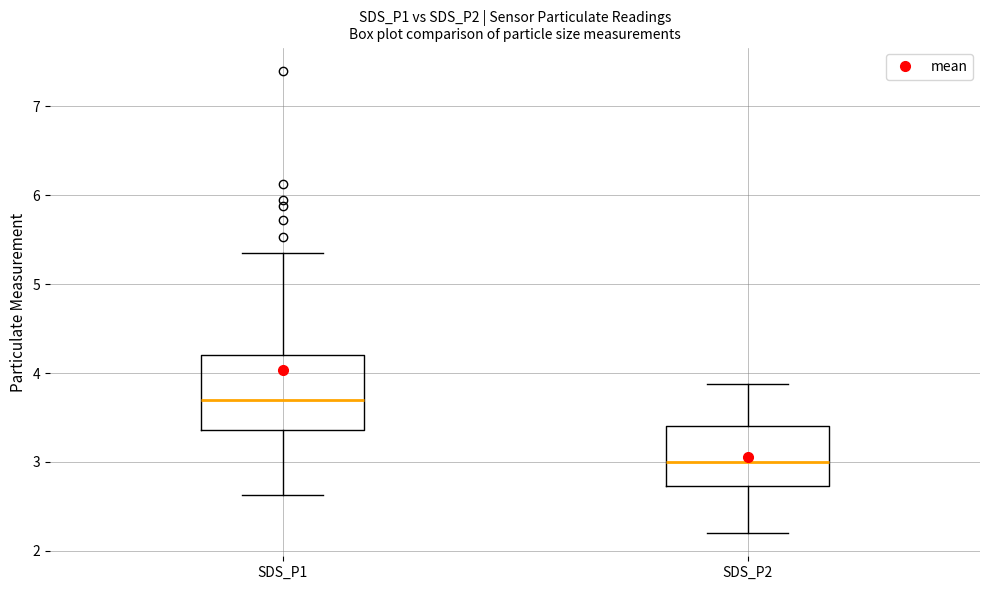

Where does the lower whisker of the box for SDS_P2 end on the y-axis? The values are not printed on the chart, so give them approximately, as read against the axis.

2.2